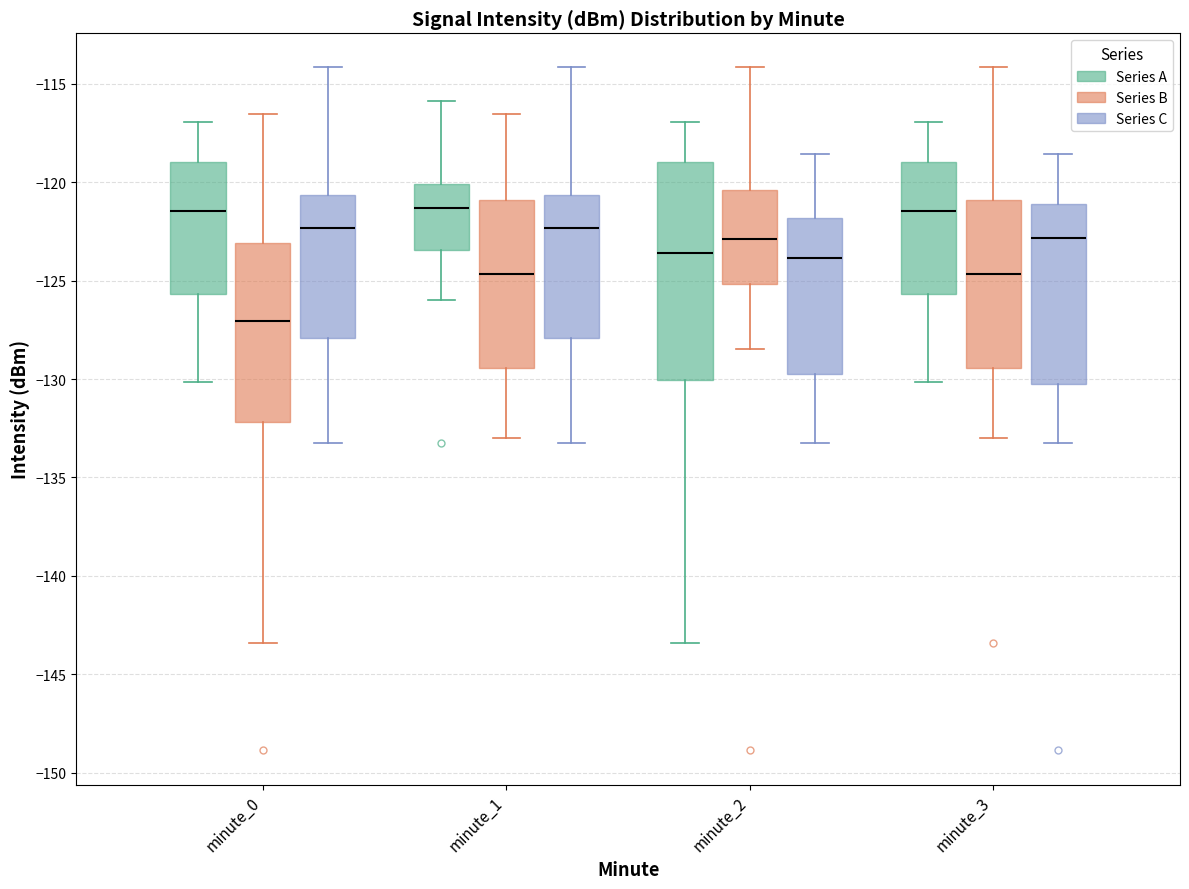

Reading left to right, transcribe this box plot: for each box, give where its median line is, the range the box spans, and where its two whiskers end, as read against the y-axis. The values are not printed on the chart, so give them approximately, as read against the axis.

minute_0 (Series A): median -121.5, box -125.5 to -119.0, whiskers -130.0 to -117.0
minute_0 (Series B): median -127.0, box -132.0 to -123.0, whiskers -143.5 to -116.5
minute_0 (Series C): median -122.5, box -128.0 to -120.5, whiskers -133.0 to -114.0
minute_1 (Series A): median -121.5, box -123.5 to -120.0, whiskers -126.0 to -116.0
minute_1 (Series B): median -124.5, box -129.5 to -121.0, whiskers -133.0 to -116.5
minute_1 (Series C): median -122.5, box -128.0 to -120.5, whiskers -133.0 to -114.0
minute_2 (Series A): median -123.5, box -130.0 to -119.0, whiskers -143.5 to -117.0
minute_2 (Series B): median -123.0, box -125.0 to -120.5, whiskers -128.5 to -114.0
minute_2 (Series C): median -124.0, box -129.5 to -122.0, whiskers -133.0 to -118.5
minute_3 (Series A): median -121.5, box -125.5 to -119.0, whiskers -130.0 to -117.0
minute_3 (Series B): median -124.5, box -129.5 to -121.0, whiskers -133.0 to -114.0
minute_3 (Series C): median -123.0, box -130.5 to -121.0, whiskers -133.0 to -118.5